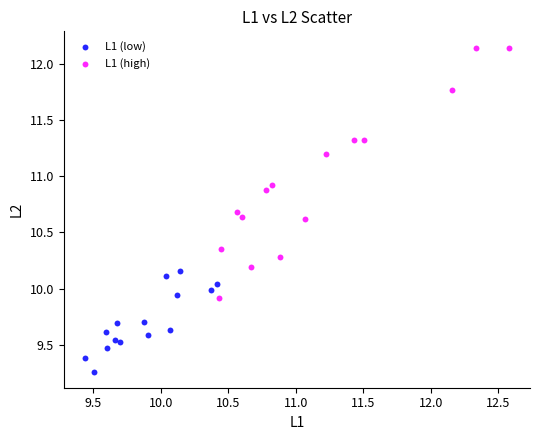

Which series reaches the maximum Y coordinate?

L1 (high)